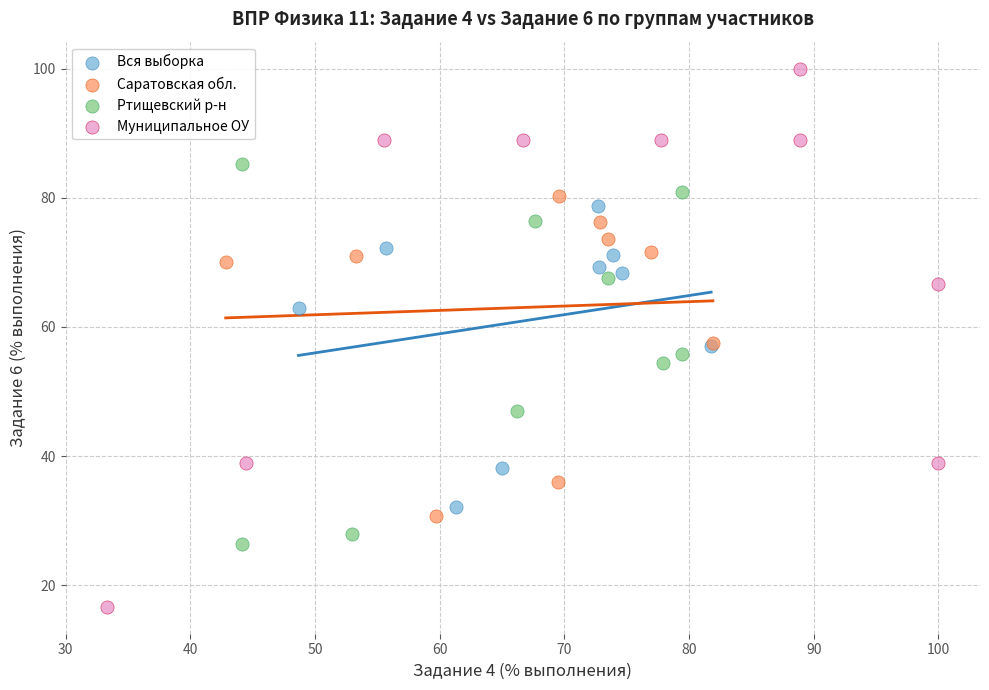

Which series reaches the maximum Y coordinate?

Муниципальное ОУ